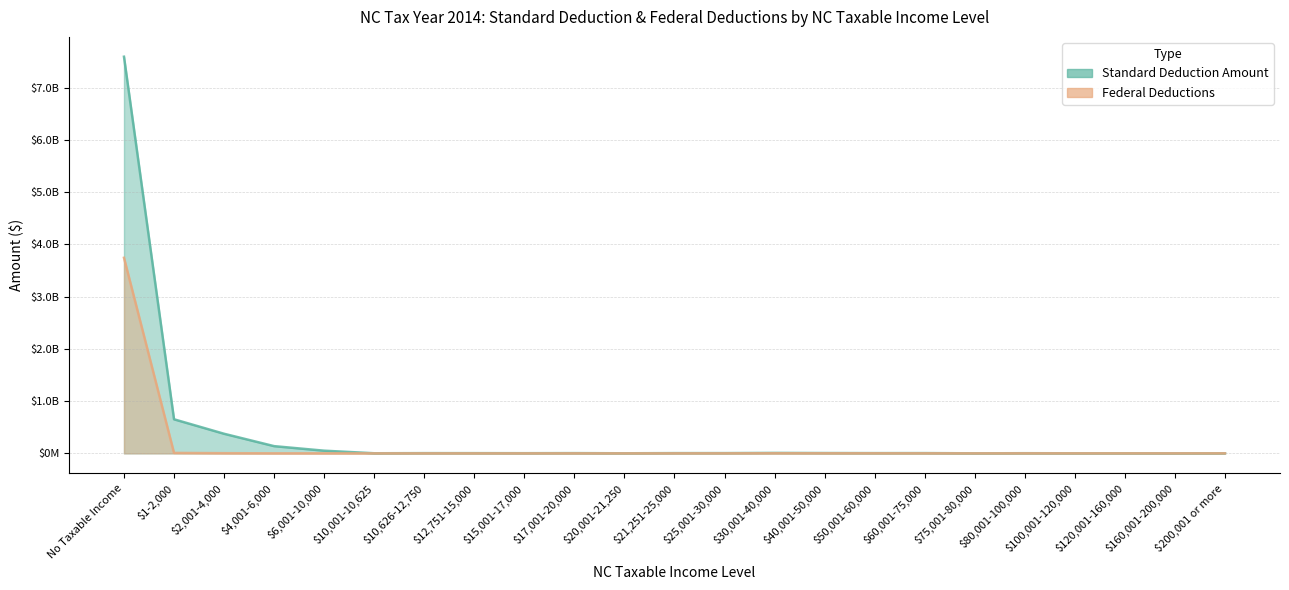

Which series has the largest total across all categories?

Standard Deduction Amount